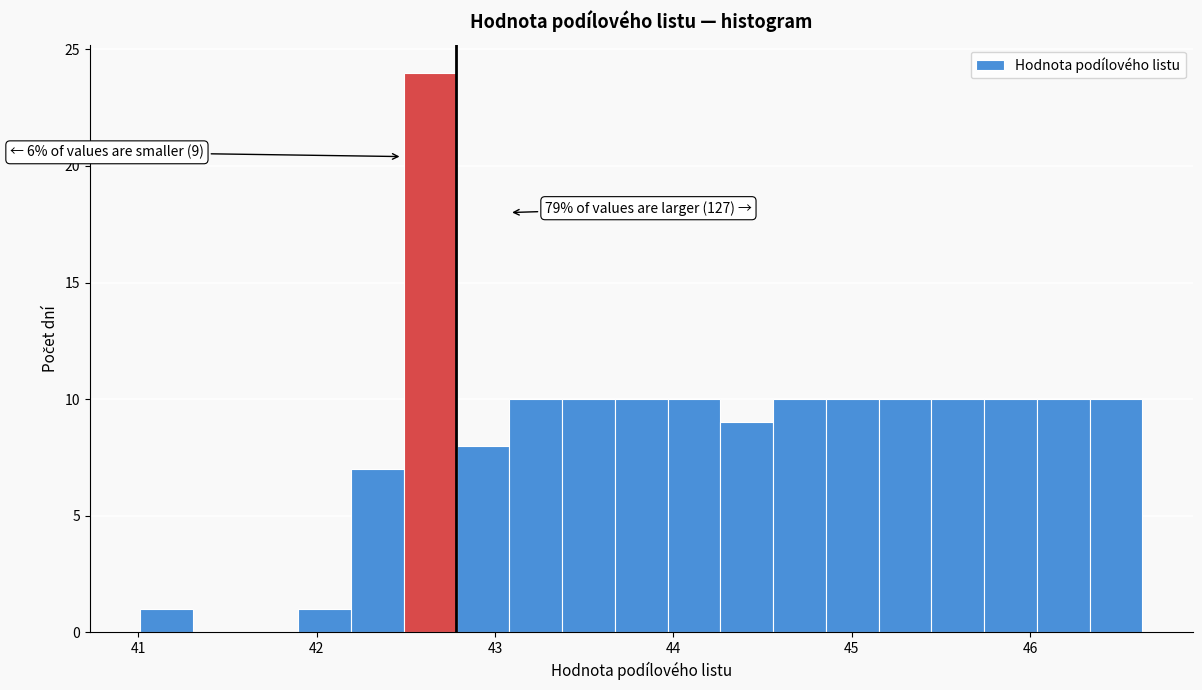

Read against the x-axis, roughly where is the centre of the tallest bar?

42.6